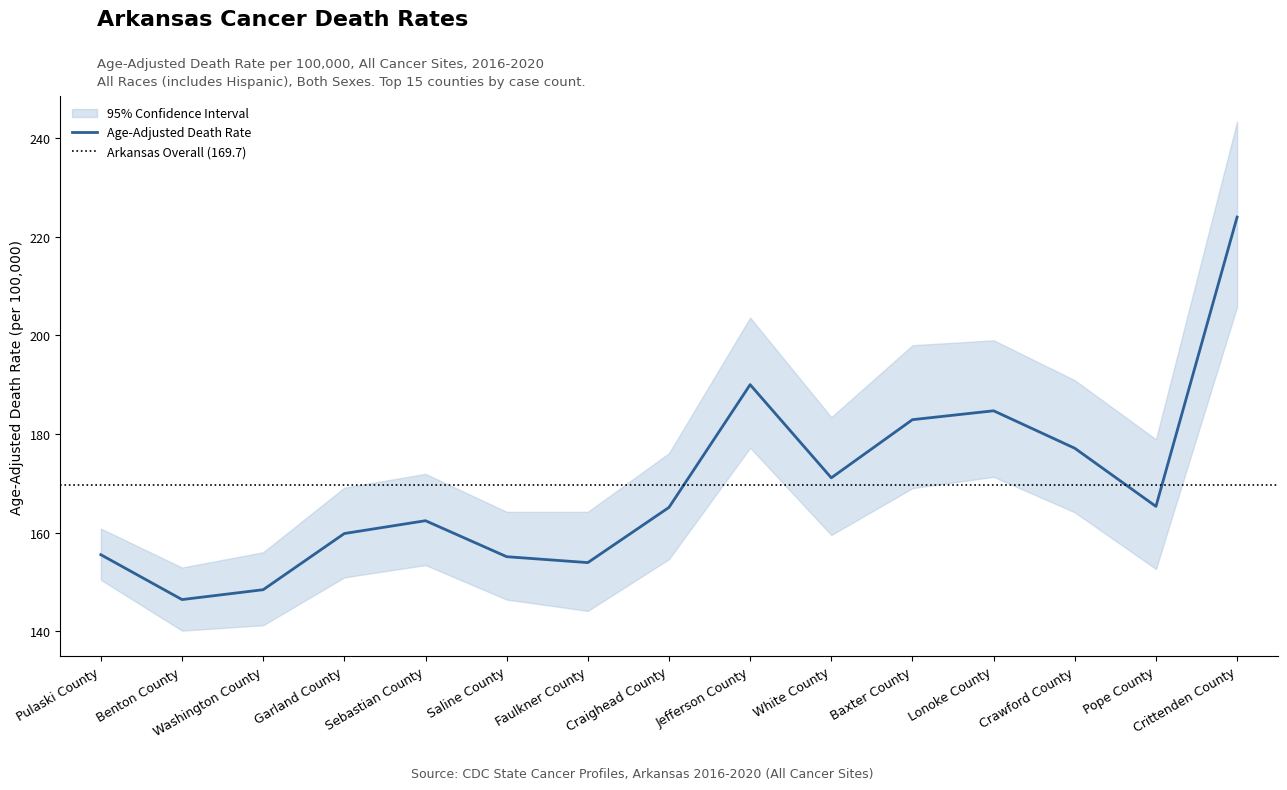

Where is the first local maximum for Upper CI (Rate)?

Sebastian County